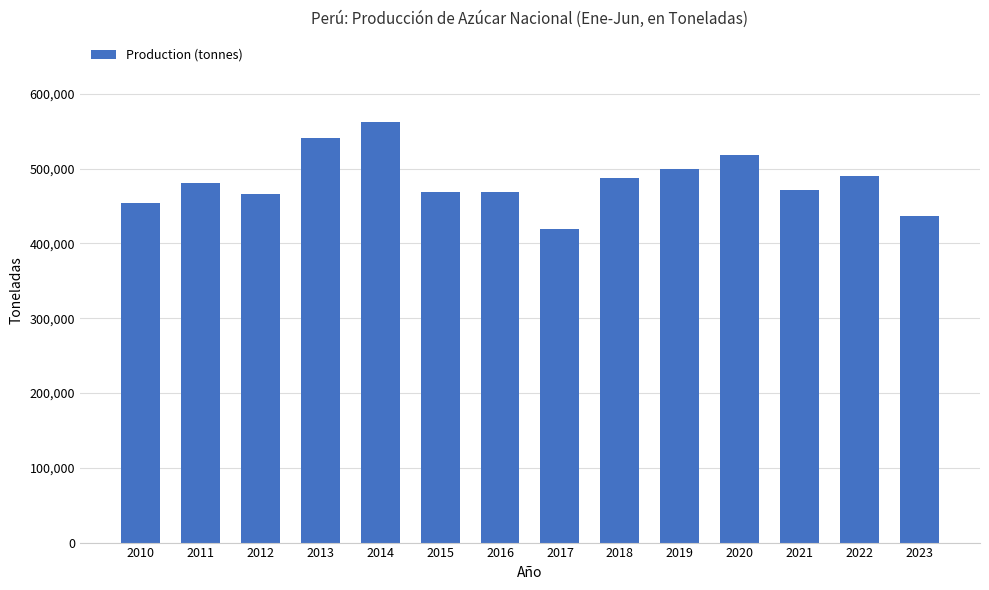

Between 2015 and 2011, which is larger?

2011